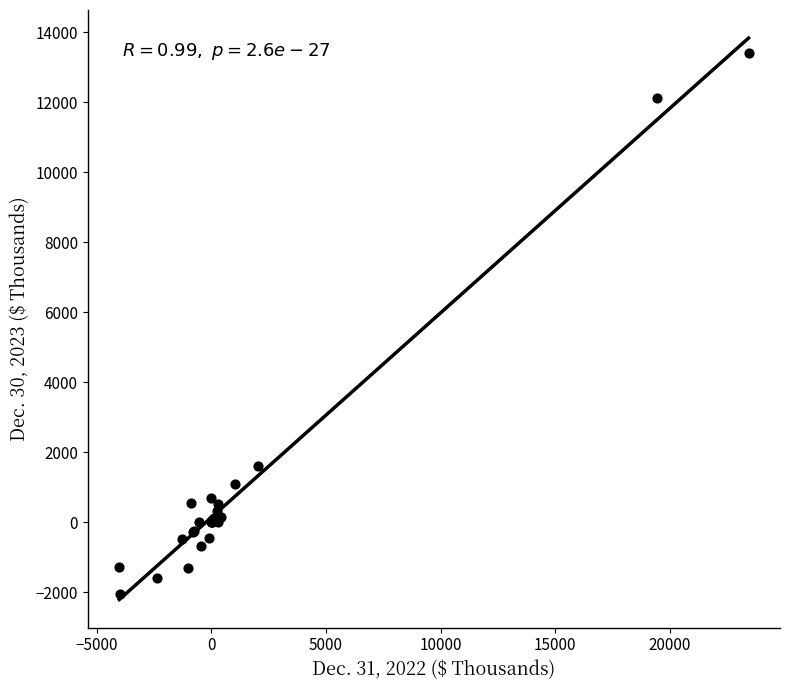

What Y value in the scatter plot is closest to 5676?

1596